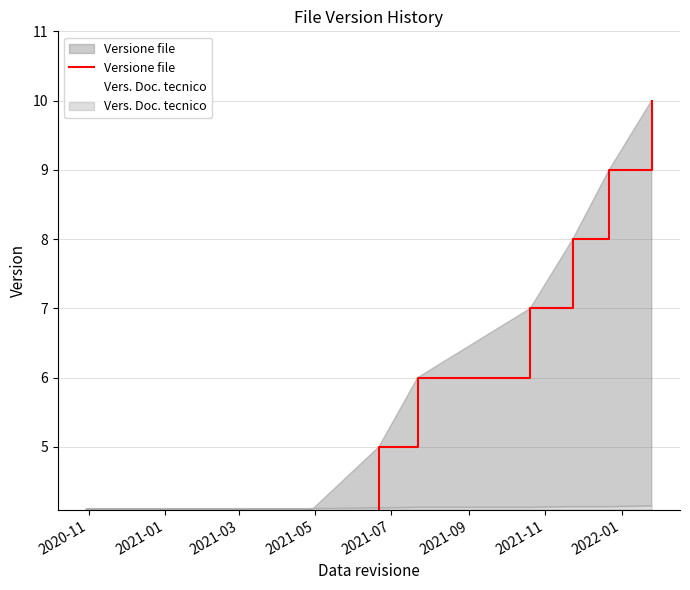

What is the average value of the Vers. Doc. tecnico series?

4.1